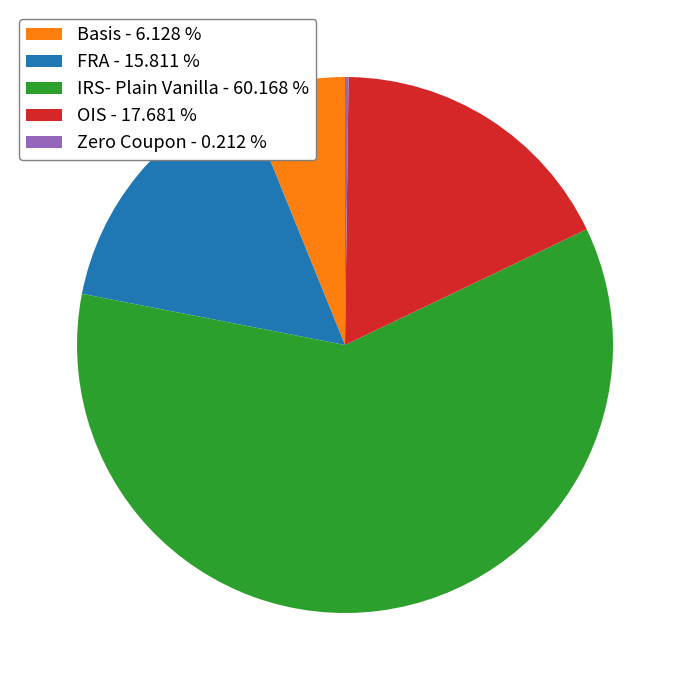

Is IRS- Plain Vanilla the majority of the pie?

Yes